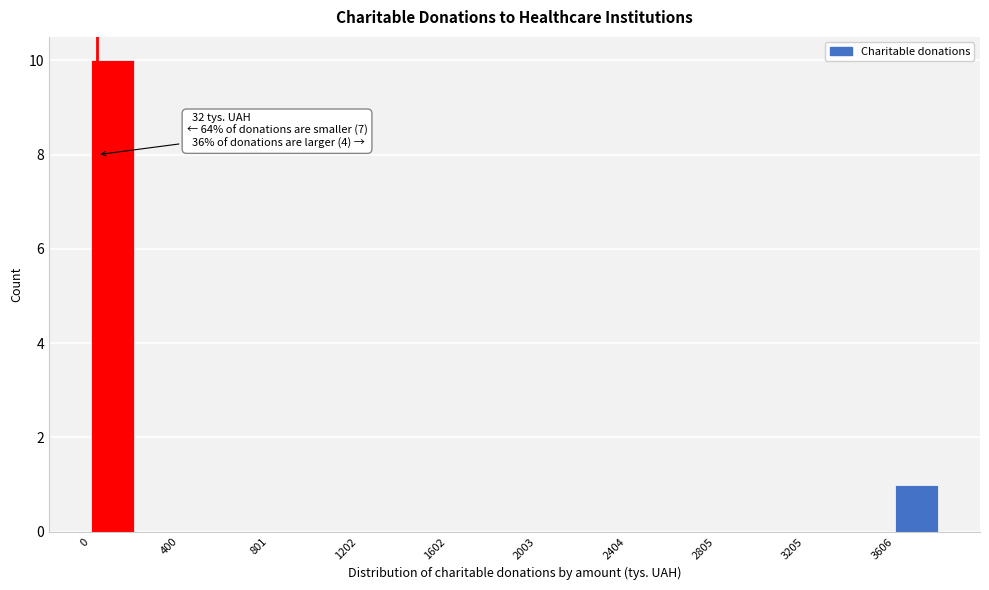

Over which range of the x-axis is the bar tallest?

0 to 200